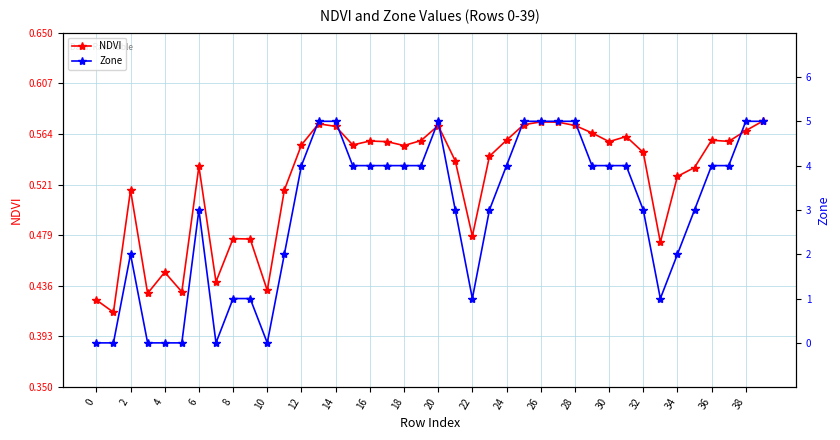

What are all the series names shown in the legend?

NDVI, Zone